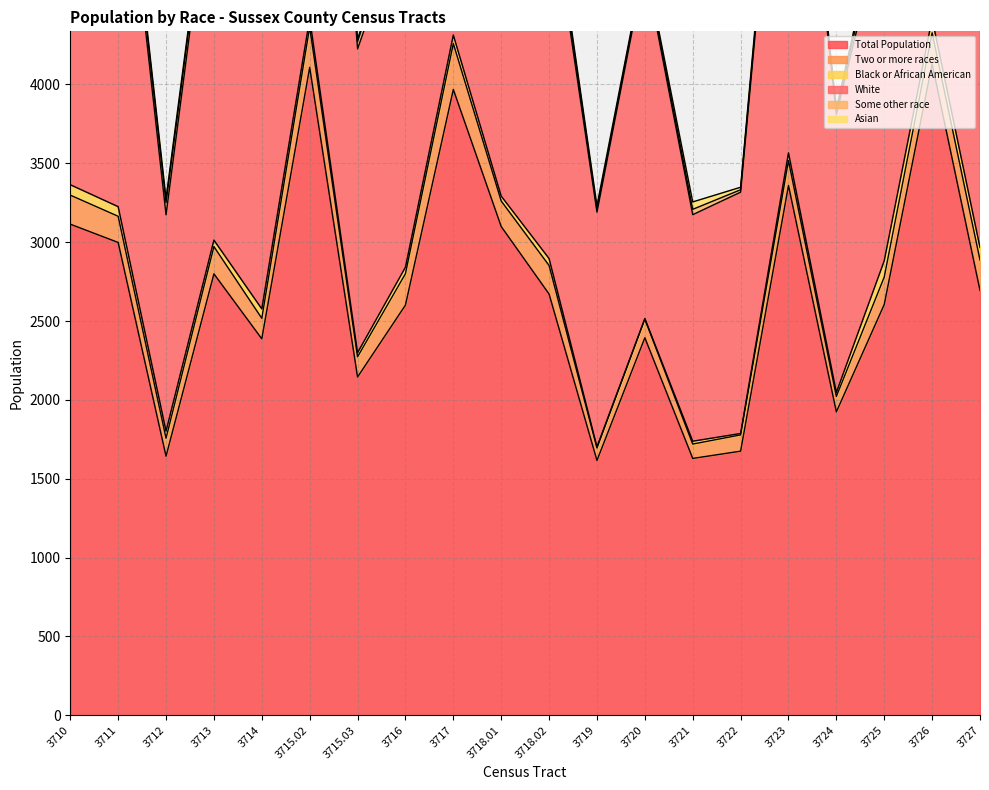

What value does the Asian series have at 3716, to the nearest 5?

25